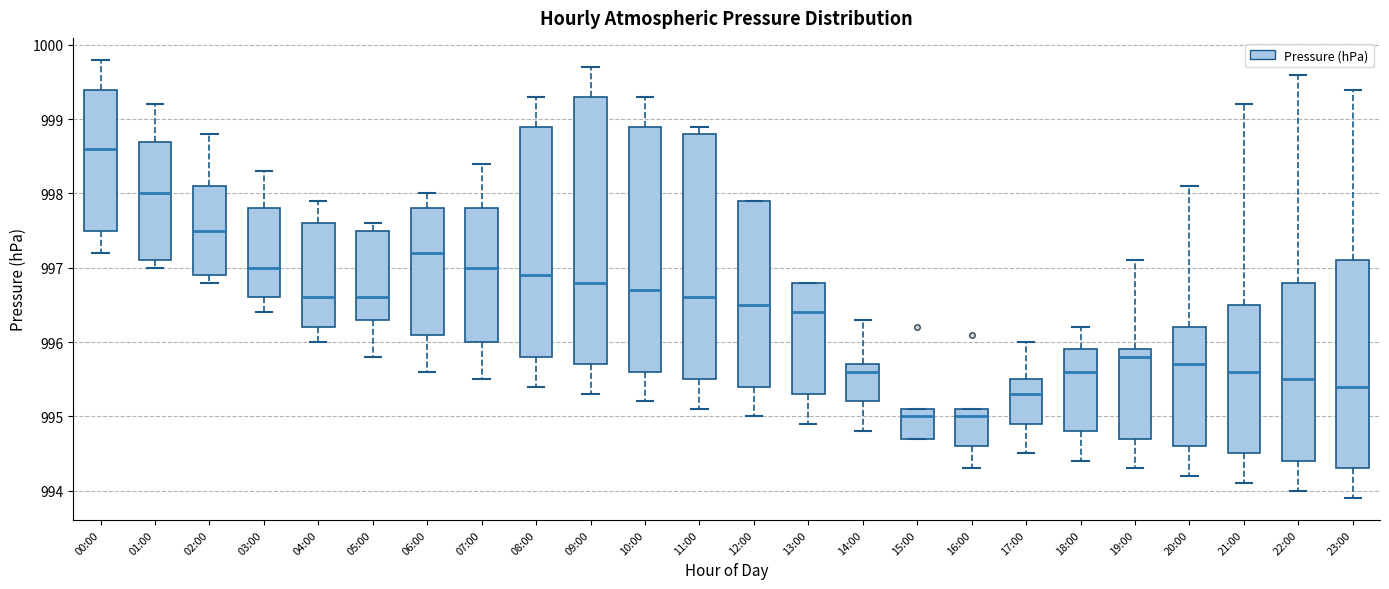

Reading left to right, transcribe this box plot: for each box, give where its median line is, the range the box spans, and where its two whiskers end, as read against the y-axis. The values are not printed on the chart, so give them approximately, as read against the axis.

00:00: median 998.6, box 997.5 to 999.4, whiskers 997.2 to 999.8
01:00: median 998.0, box 997.1 to 998.7, whiskers 997.0 to 999.2
02:00: median 997.5, box 996.9 to 998.1, whiskers 996.8 to 998.8
03:00: median 997.0, box 996.6 to 997.8, whiskers 996.4 to 998.3
04:00: median 996.6, box 996.2 to 997.6, whiskers 996.0 to 997.9
05:00: median 996.6, box 996.3 to 997.5, whiskers 995.8 to 997.6
06:00: median 997.2, box 996.1 to 997.8, whiskers 995.6 to 998.0
07:00: median 997.0, box 996.0 to 997.8, whiskers 995.5 to 998.4
08:00: median 996.9, box 995.8 to 998.9, whiskers 995.4 to 999.3
09:00: median 996.8, box 995.7 to 999.3, whiskers 995.3 to 999.7
10:00: median 996.7, box 995.6 to 998.9, whiskers 995.2 to 999.3
11:00: median 996.6, box 995.5 to 998.8, whiskers 995.1 to 998.9
12:00: median 996.5, box 995.4 to 997.9, whiskers 995.0 to 997.9
13:00: median 996.4, box 995.3 to 996.8, whiskers 994.9 to 996.8
14:00: median 995.6, box 995.2 to 995.7, whiskers 994.8 to 996.3
15:00: median 995.0, box 994.7 to 995.1, whiskers 994.7 to 995.1
16:00: median 995.0, box 994.6 to 995.1, whiskers 994.3 to 995.1
17:00: median 995.3, box 994.9 to 995.5, whiskers 994.5 to 996.0
18:00: median 995.6, box 994.8 to 995.9, whiskers 994.4 to 996.2
19:00: median 995.8, box 994.7 to 995.9, whiskers 994.3 to 997.1
20:00: median 995.7, box 994.6 to 996.2, whiskers 994.2 to 998.1
21:00: median 995.6, box 994.5 to 996.5, whiskers 994.1 to 999.2
22:00: median 995.5, box 994.4 to 996.8, whiskers 994.0 to 999.6
23:00: median 995.4, box 994.3 to 997.1, whiskers 993.9 to 999.4